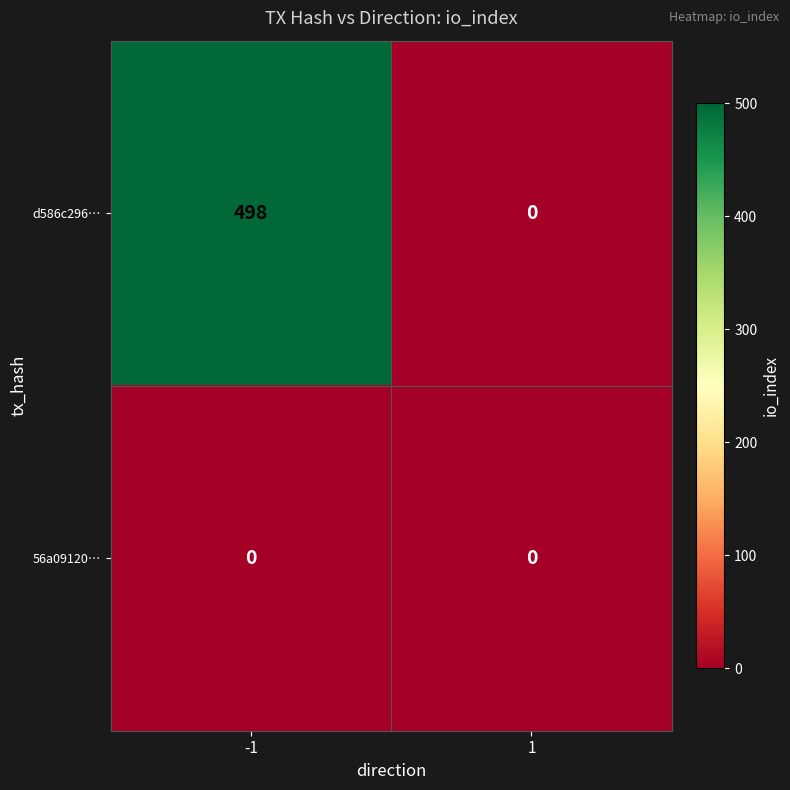

At which category is the sum across all series the highest?

-1